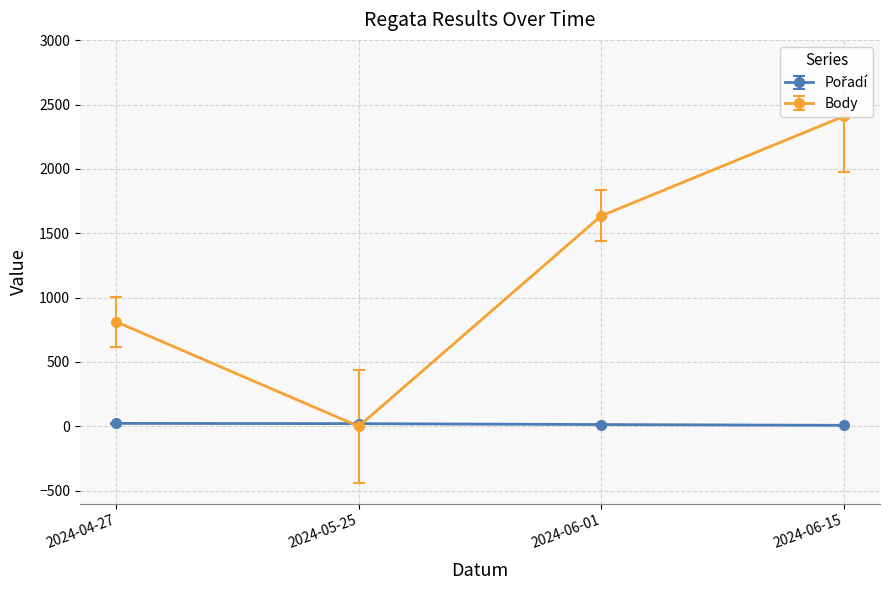

What is the difference between the maximum and minimum values in the Pořadí series?

15